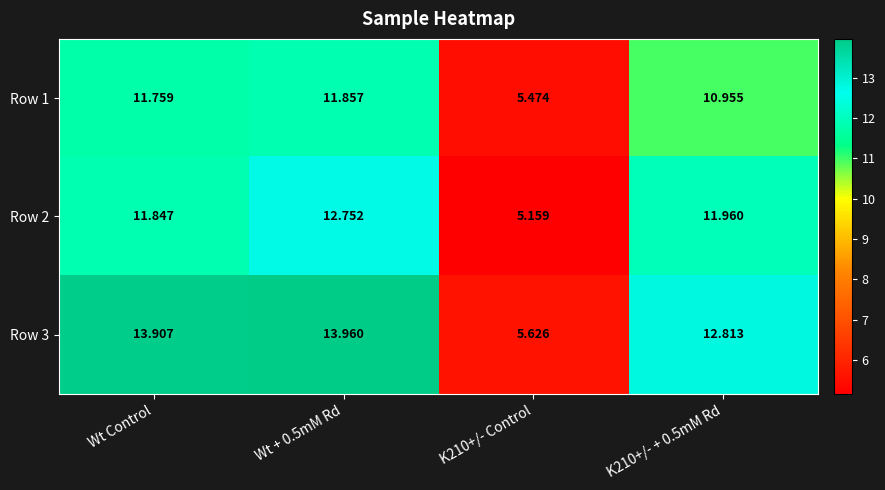

At which label does Row 2 first exceed 11?

Wt Control